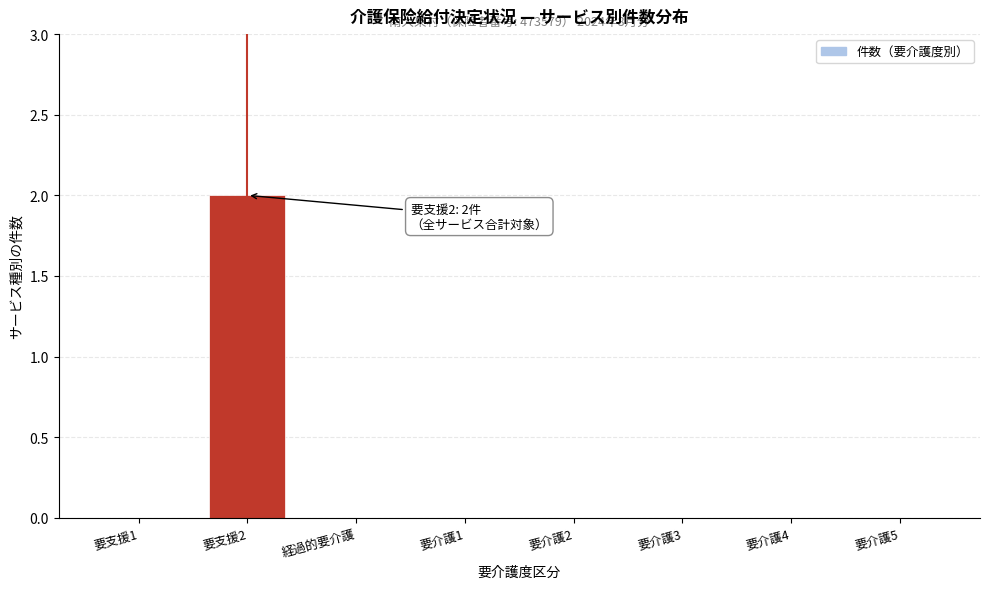

Reading right to left, extract all data points from this chart.

要介護5=0	要介護4=0	要介護3=0	要介護2=0	要介護1=0	経過的要介護=0	要支援2=2	要支援1=0